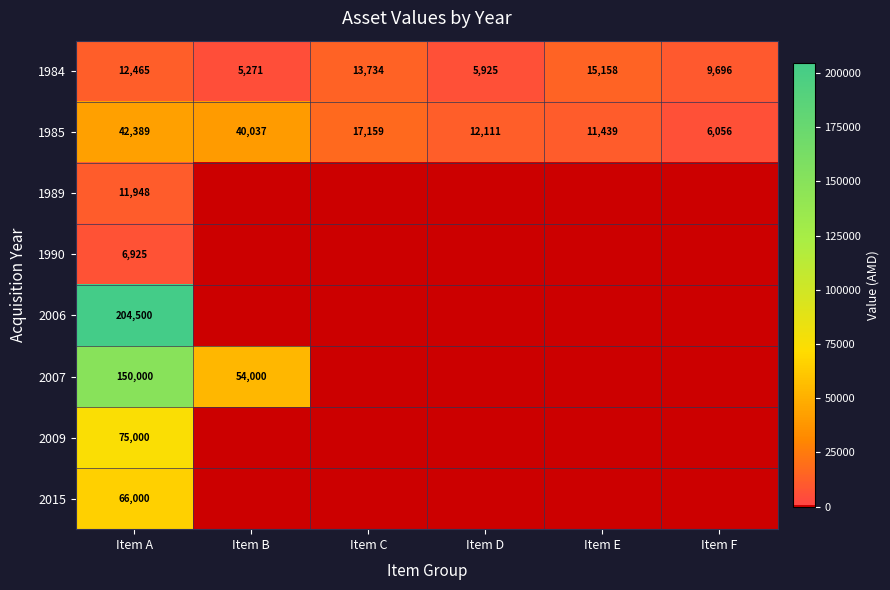

At which label is 1984 closest to 10214?

Item F